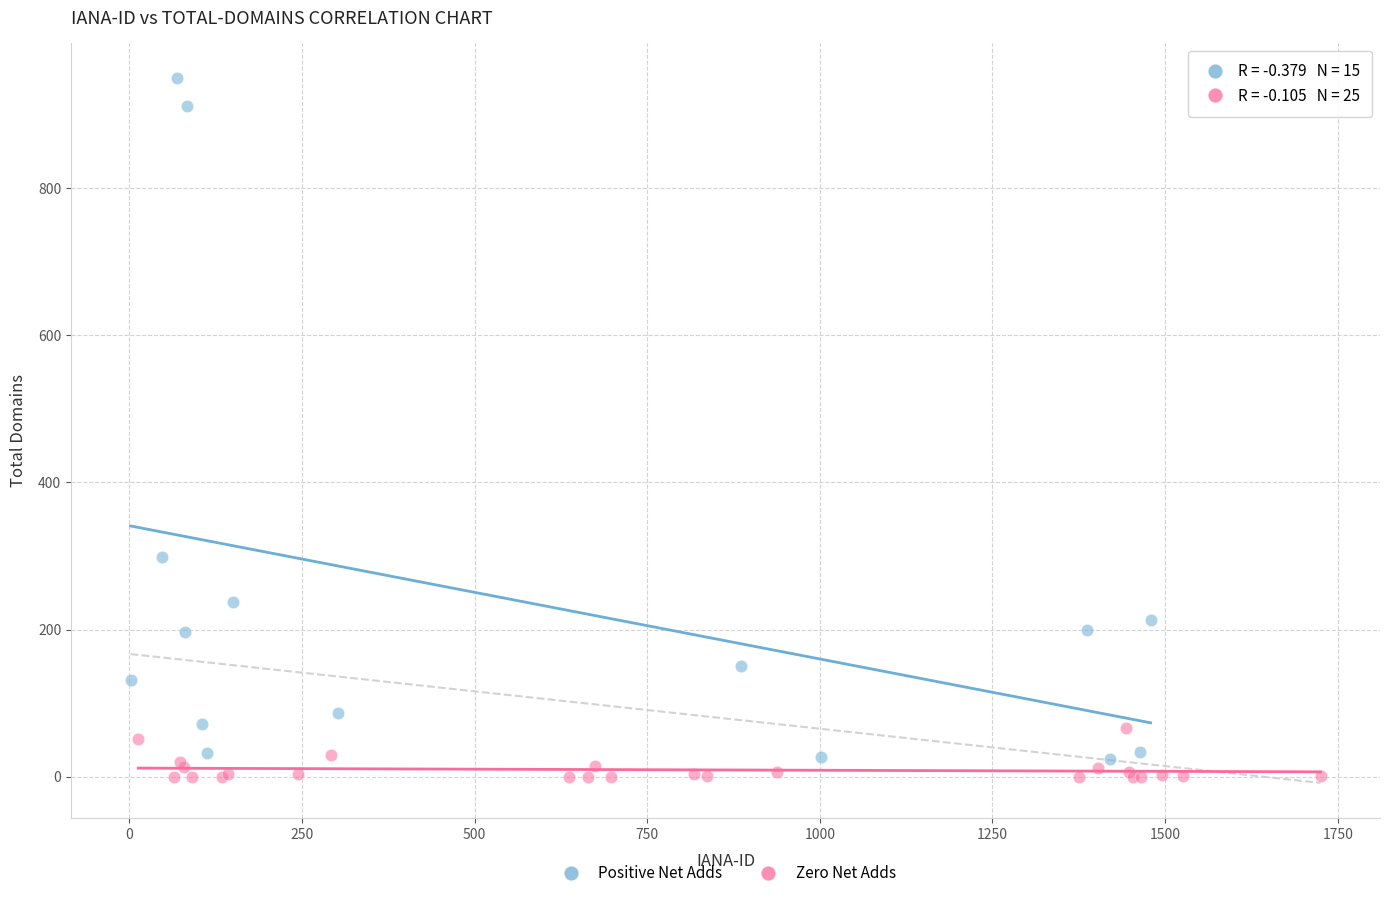

Which series has the widest spread of Y values?

Positive Net Adds